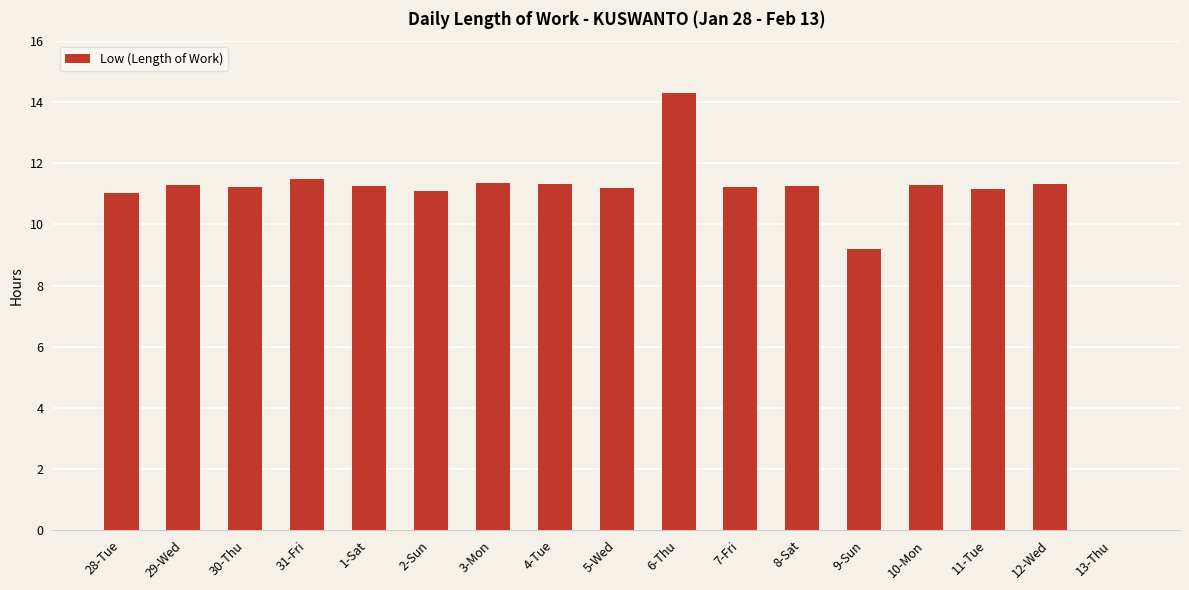

What is the change in value from 6-Thu to 13-Thu?

-14.3